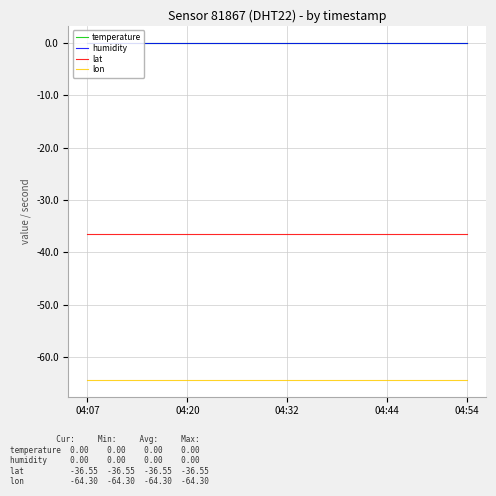

Which series has the largest range (max minus min)?

temperature